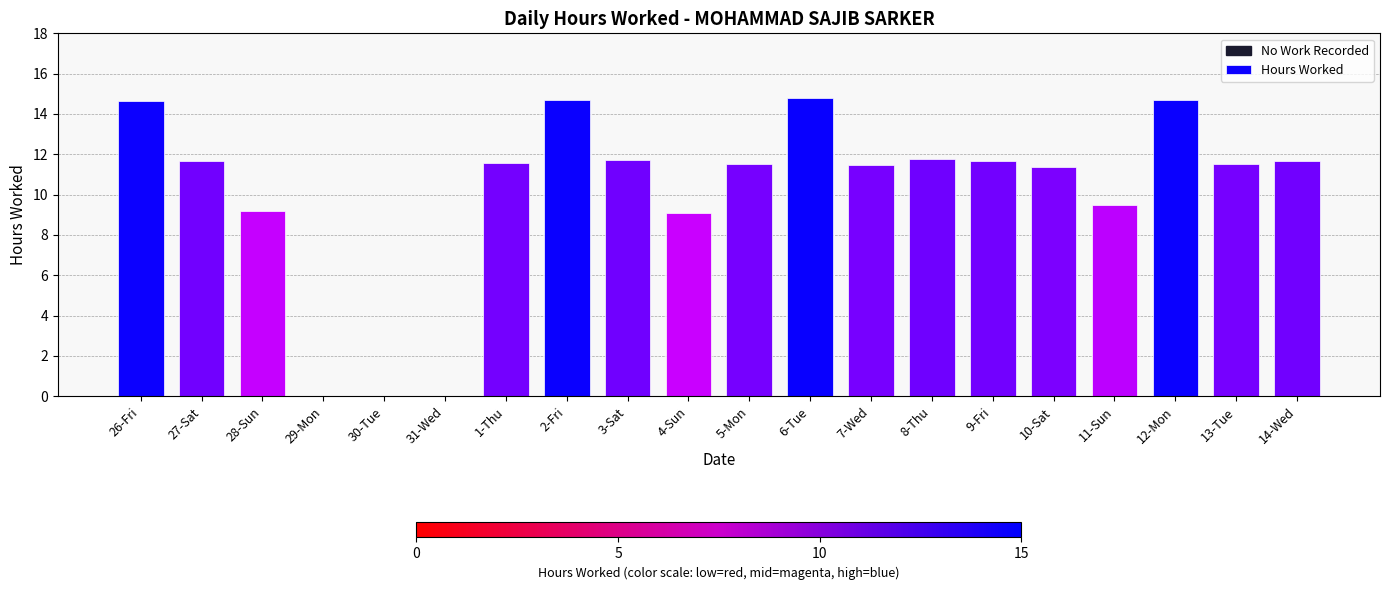

The chart shows a value of 3.7 at 14-Wed. True or false?

False